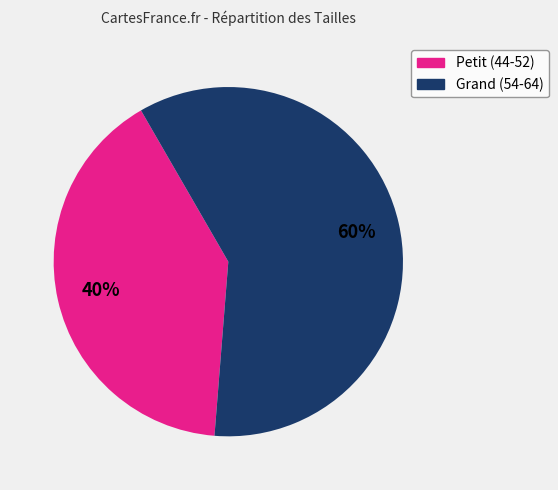

To the nearest percent, what is the average slice percentage?

50%